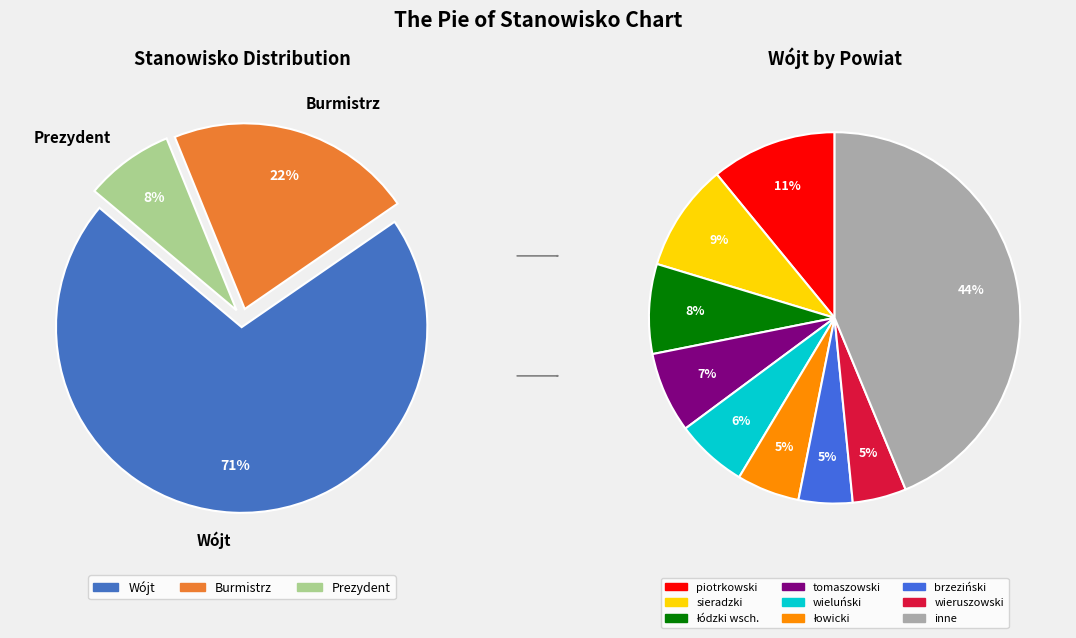

Count the number of slices in the pie.

3